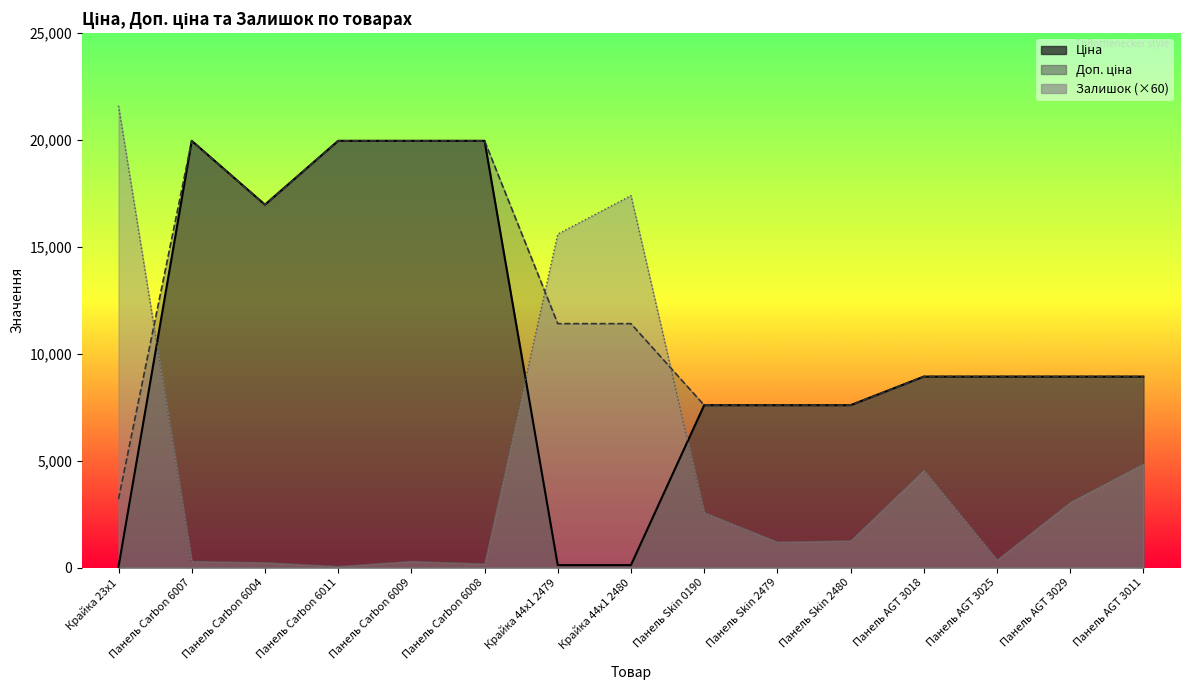

True or false: Ціна has more than 0 points higher than both neighbors.

True